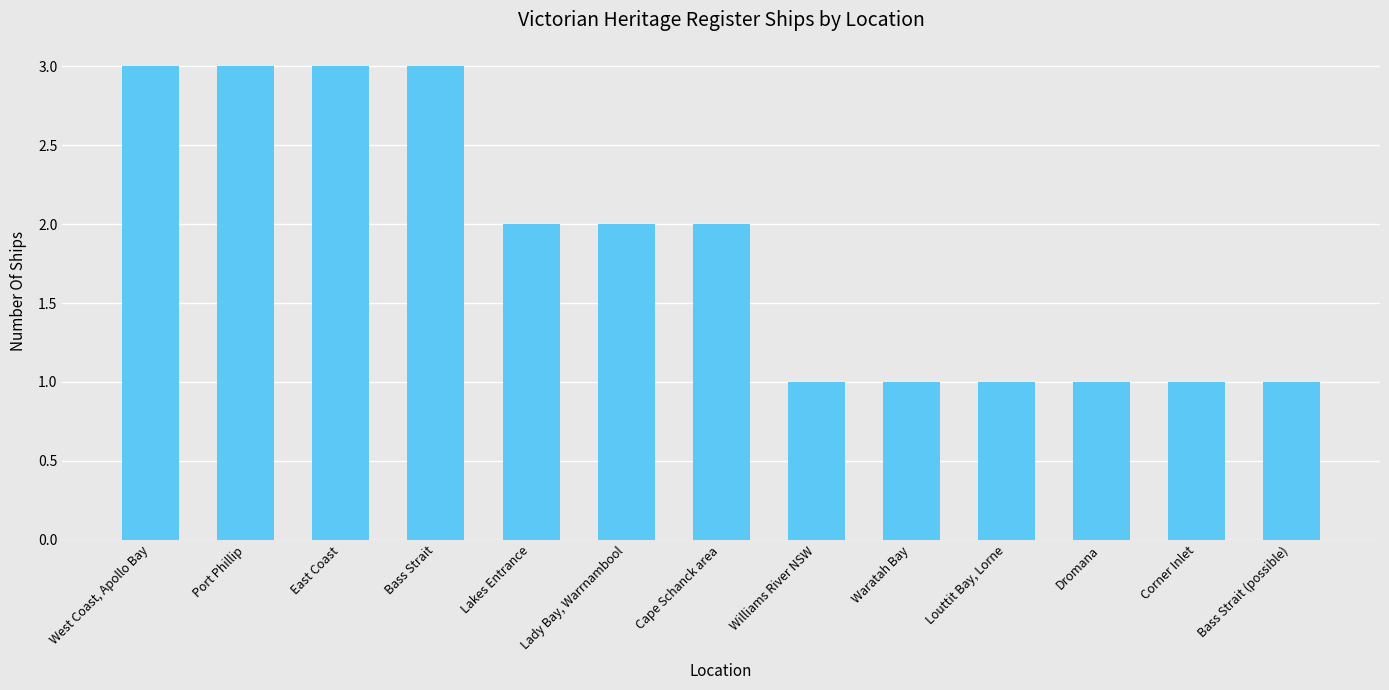

What is the value of the 8th bar from the left?

1